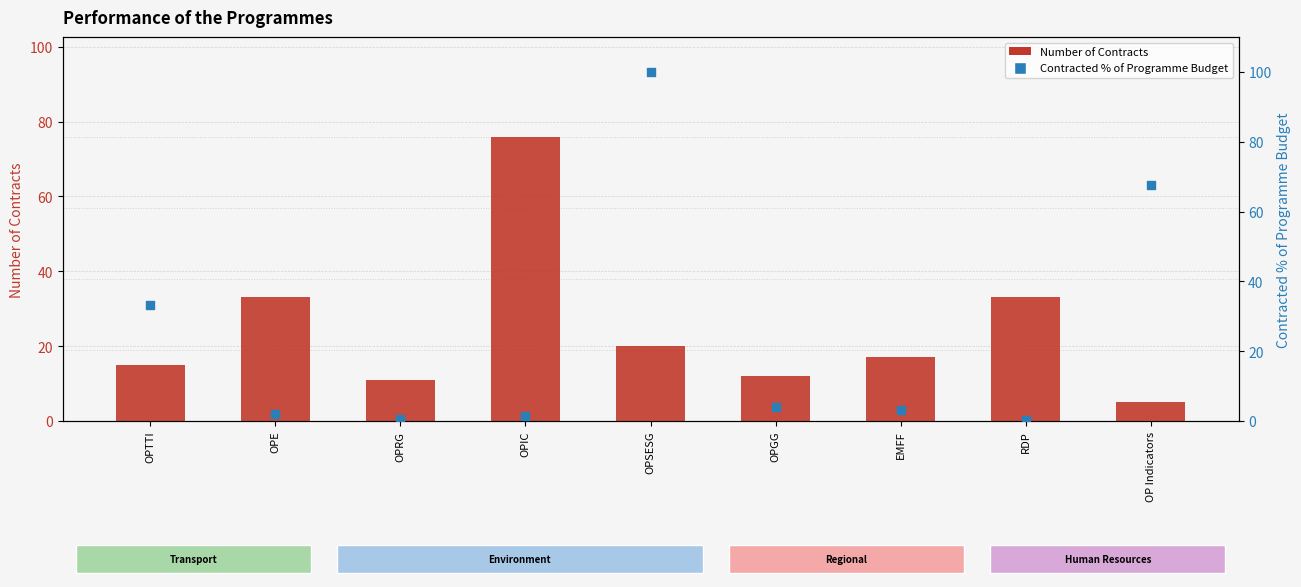

Which series has the largest Y range (max minus min)?

Contracted % of Programme Budget